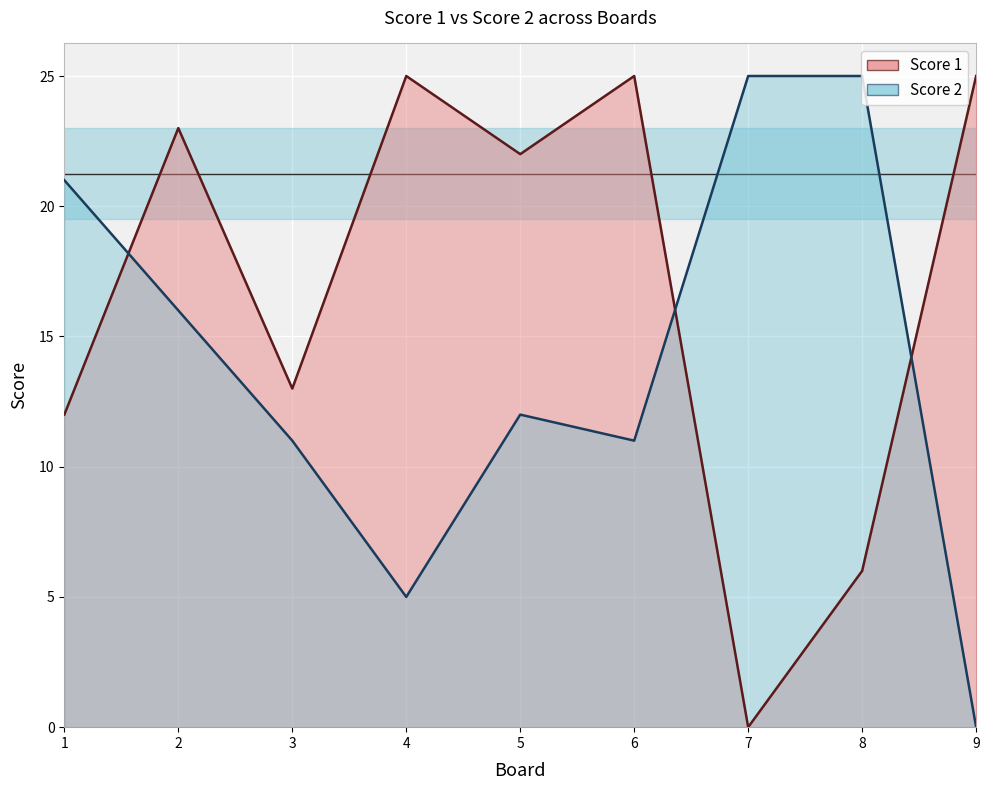

Where is the first local maximum for Score 2?

5